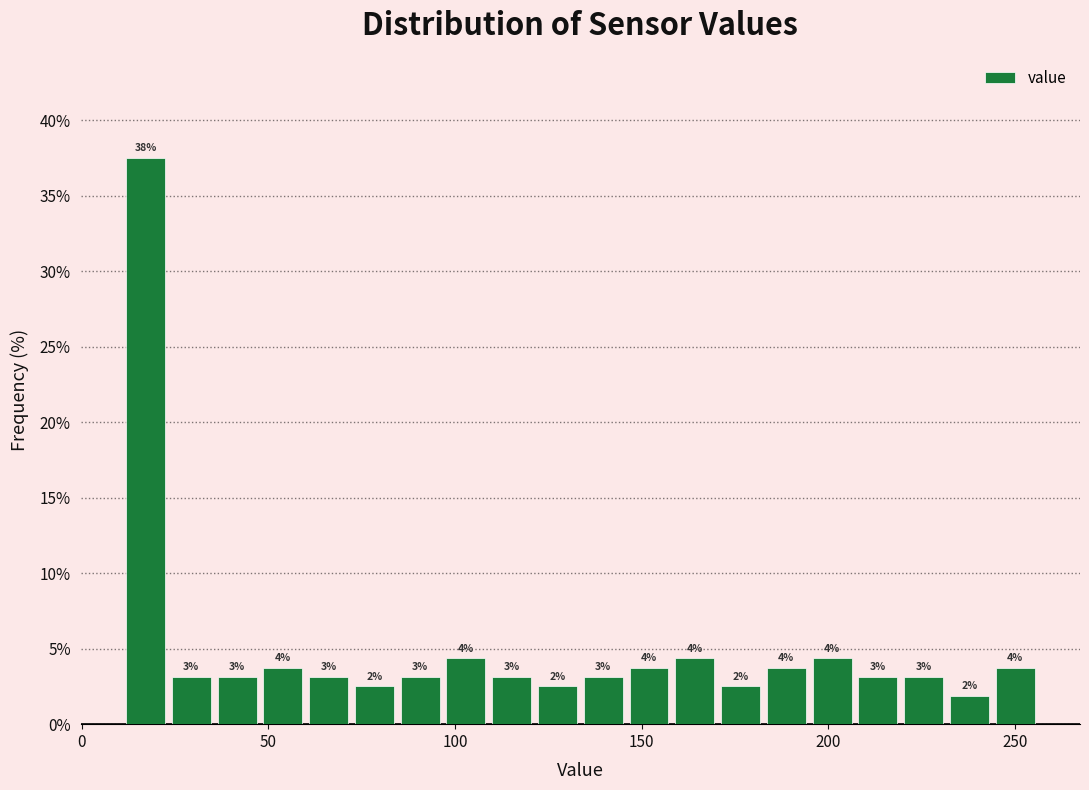

Around what value on the x-axis is the tallest bar? Give the approximate position of its centre, as read against the axis.

15